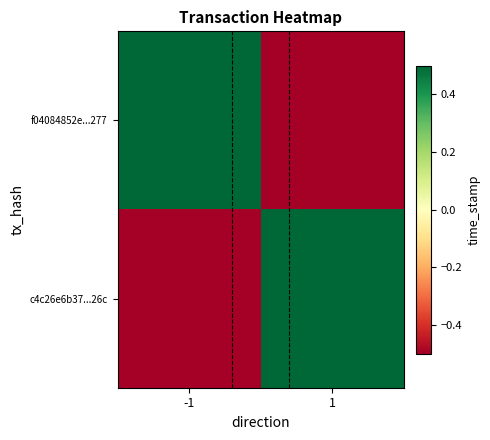

At 1, list the series in order from largest to smallest.

c4c26e6b37...26c, f04084852e...277